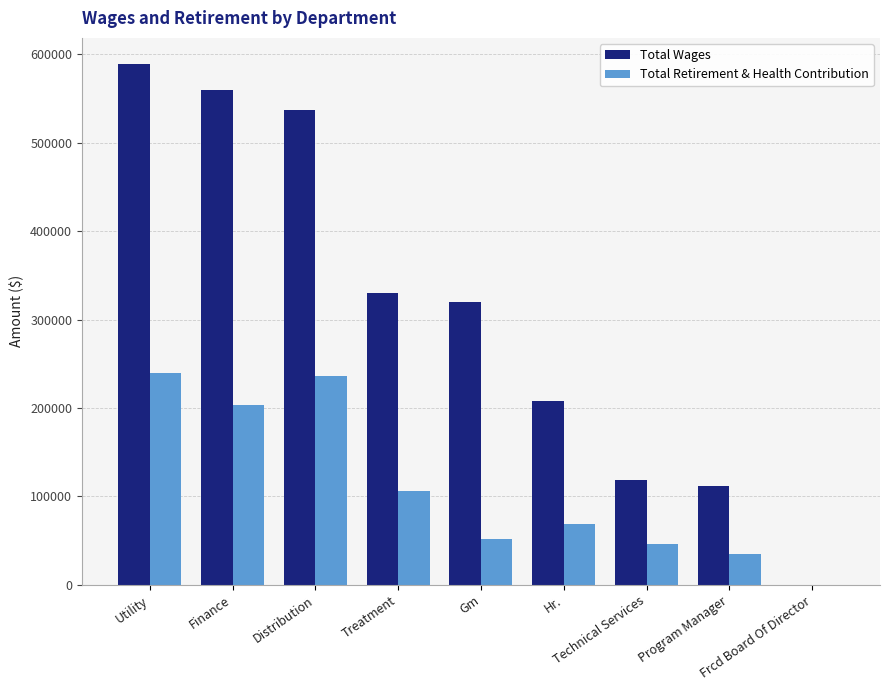

How many distinct data groups are displayed?

2